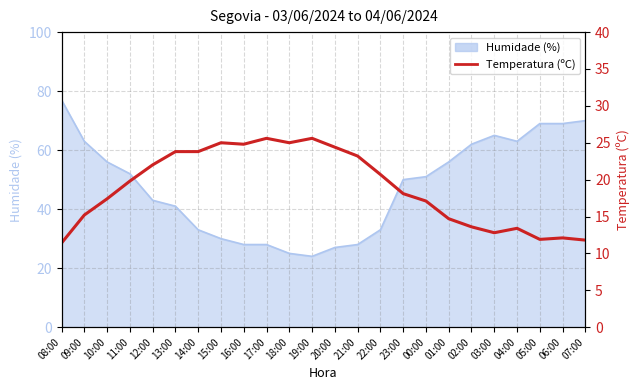

Reading left to right, extract all data points from this chart.

08:00=11.4	09:00=15.2	10:00=17.4	11:00=19.8	12:00=22.0	13:00=23.8	14:00=23.8	15:00=25.0	16:00=24.8	17:00=25.6	18:00=25.0	19:00=25.6	20:00=24.4	21:00=23.2	22:00=20.7	23:00=18.1	00:00=17.1	01:00=14.7	02:00=13.6	03:00=12.8	04:00=13.4	05:00=11.9	06:00=12.1	07:00=11.8